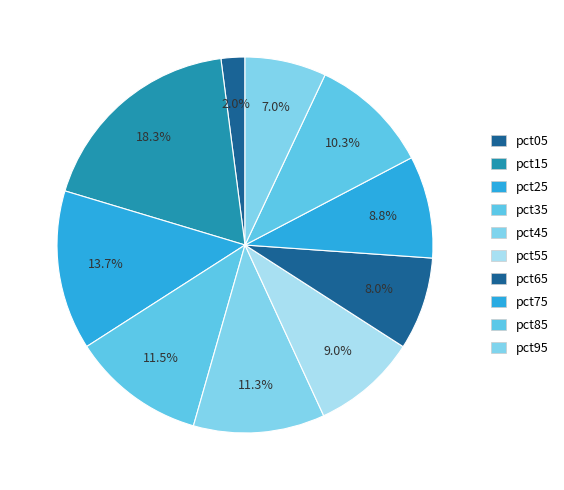

To the nearest percent, what is the difference between the largest and smallest slice percentages?

16%